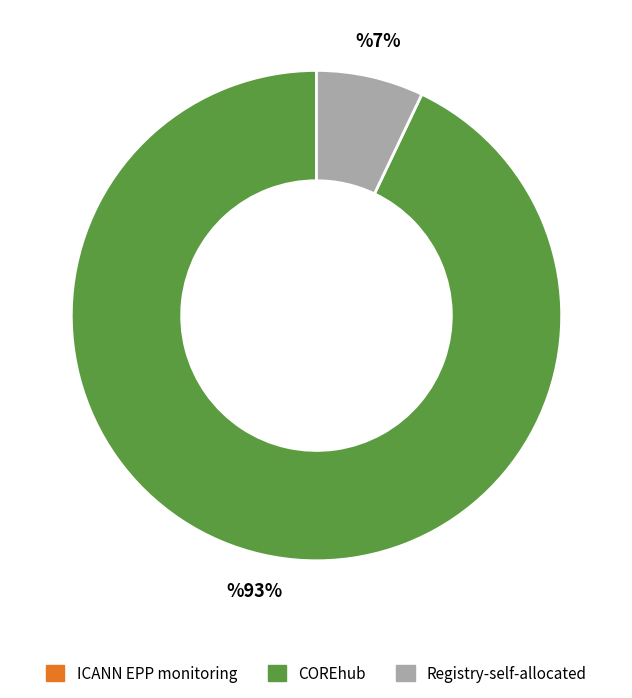

To the nearest percent, what portion does COREhub represent?

93%